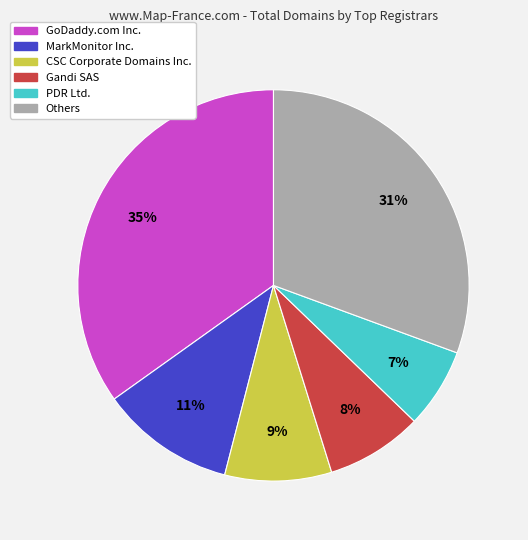

To the nearest percent, what is the average slice percentage?

17%